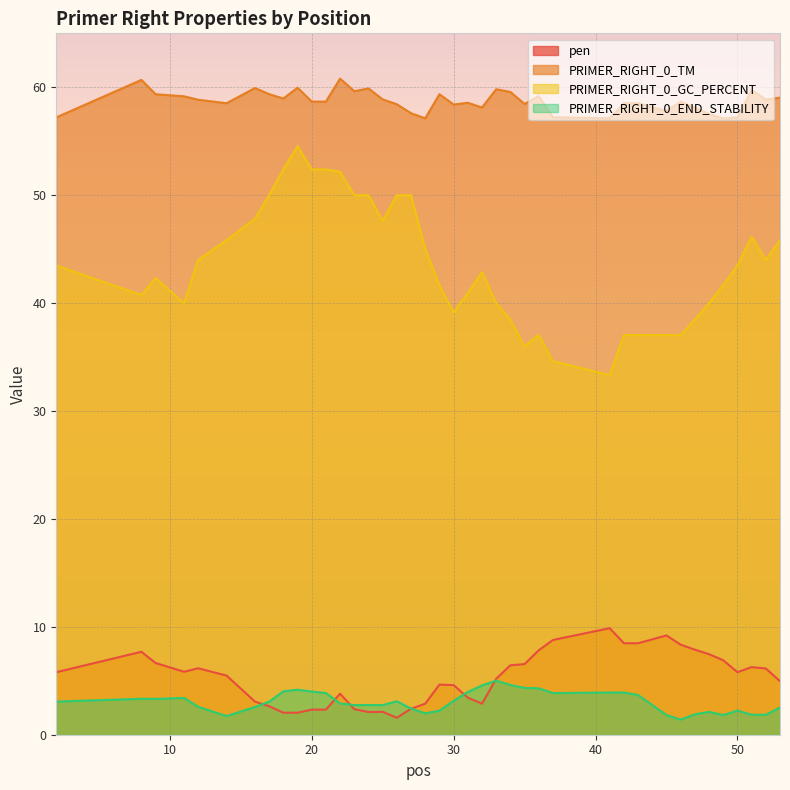

How many values in the PRIMER_RIGHT_0_GC_PERCENT series are below 43?

20